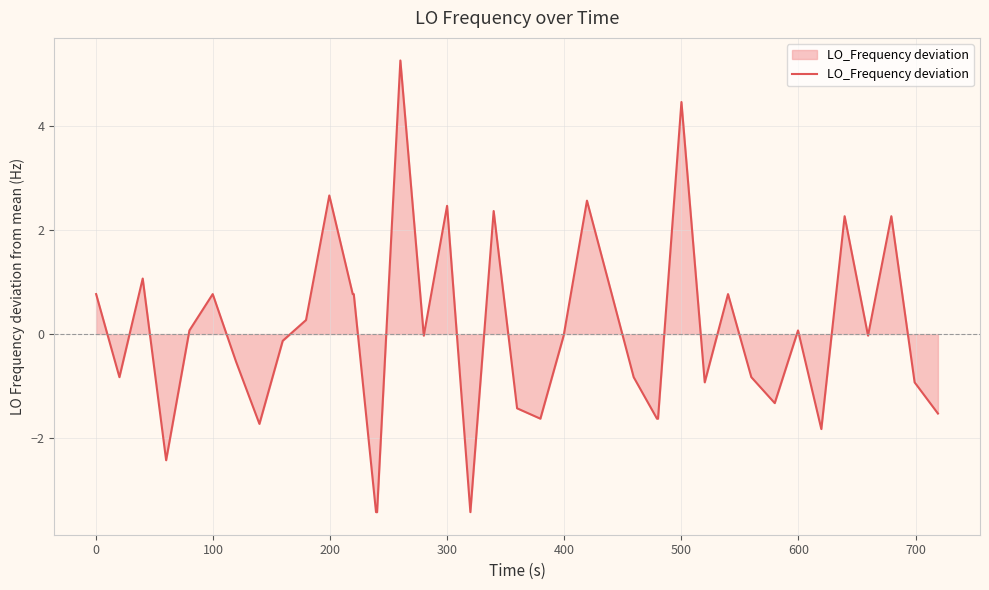

What is the minimum value shown in the chart?

-3.4